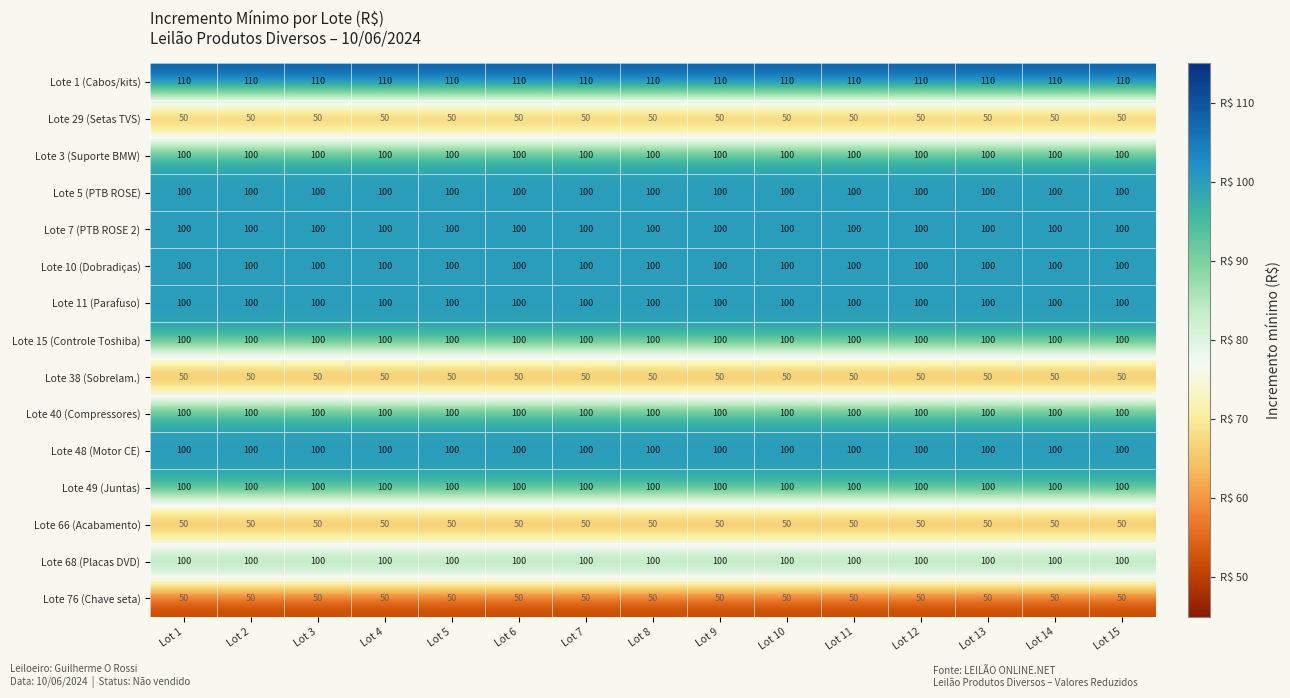

What is the spread (max minus min) of values at Lot 15?

60